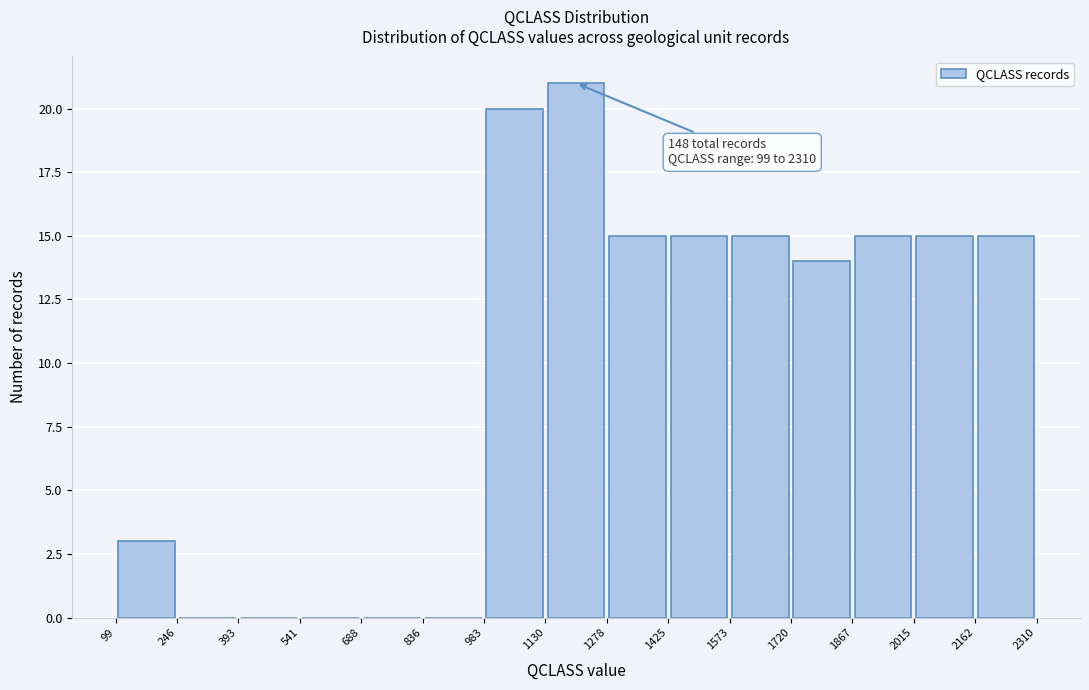

Over which range of the x-axis is the bar tallest?

1130 to 1278